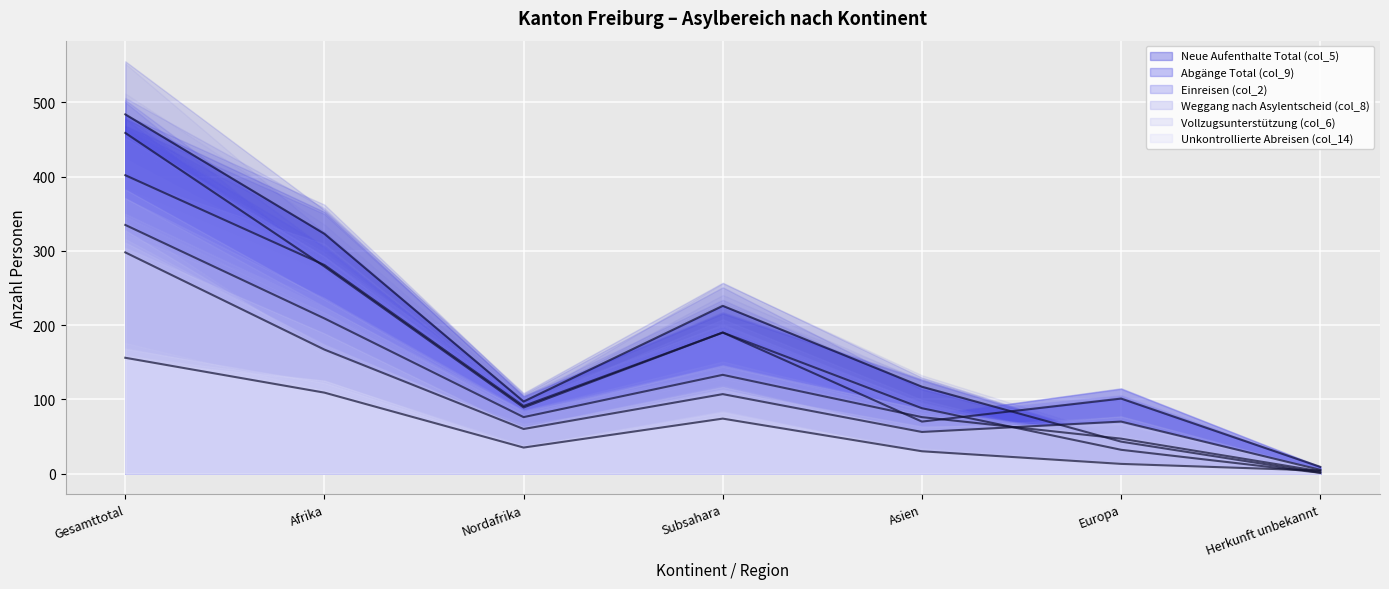

What is the sum of all Einreisen (col_2) values?

1085